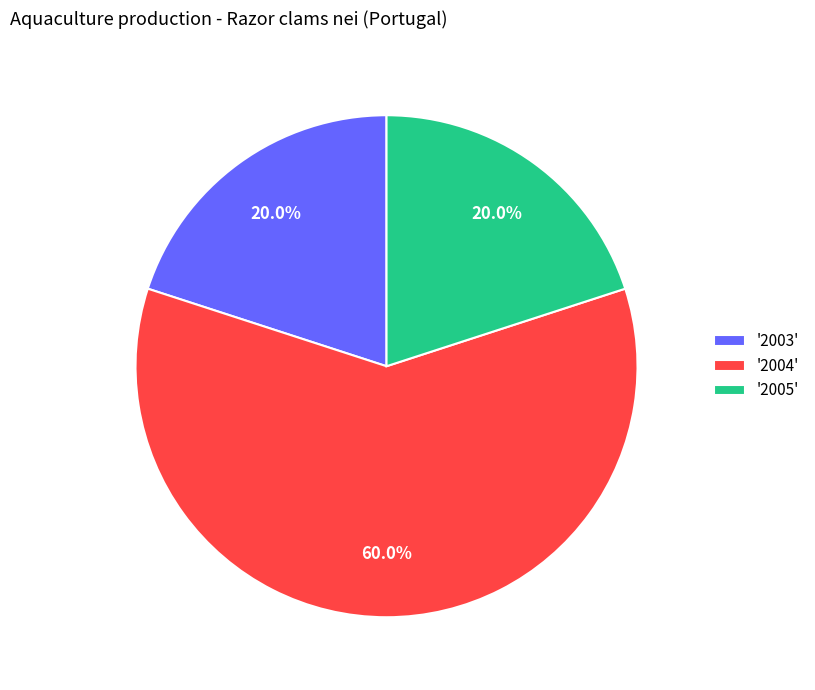

Does '2004' account for over 50% of the chart?

Yes